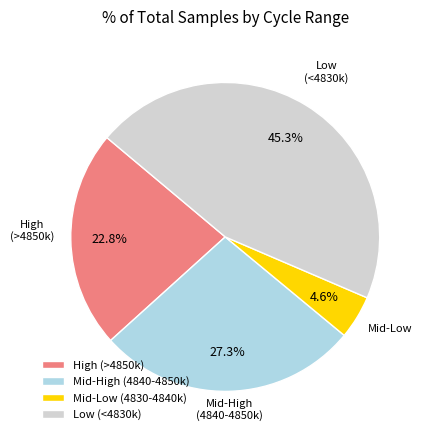

What is the smallest slice in the pie chart?

Mid-Low (4830-4840k)